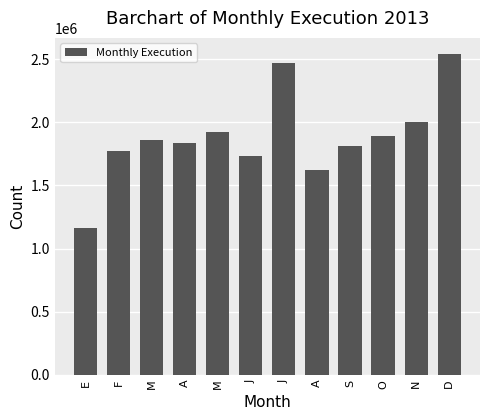

How many data points does each series have?

12